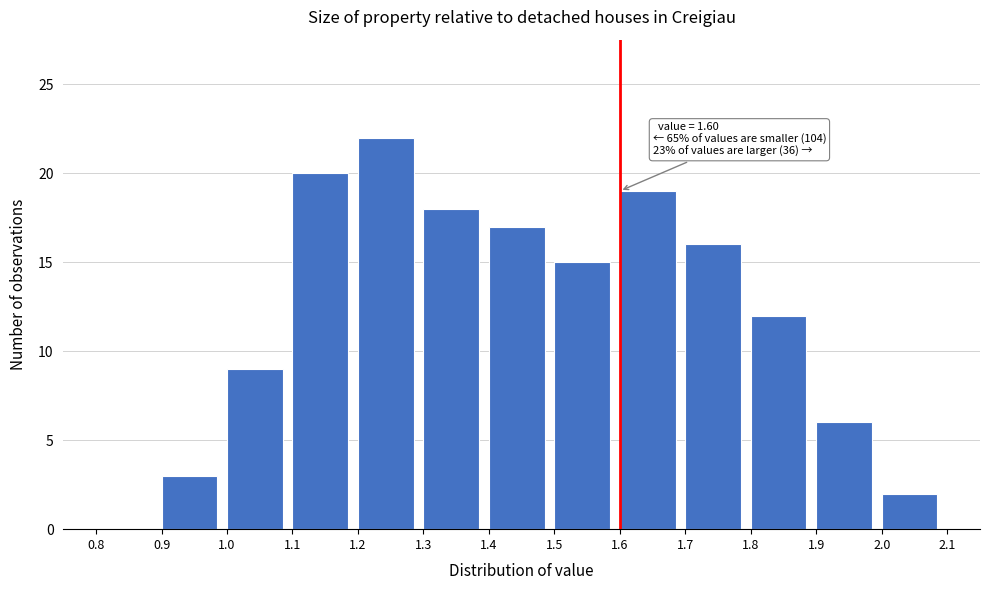

Over which range of the x-axis is the bar tallest?

1.2 to 1.3